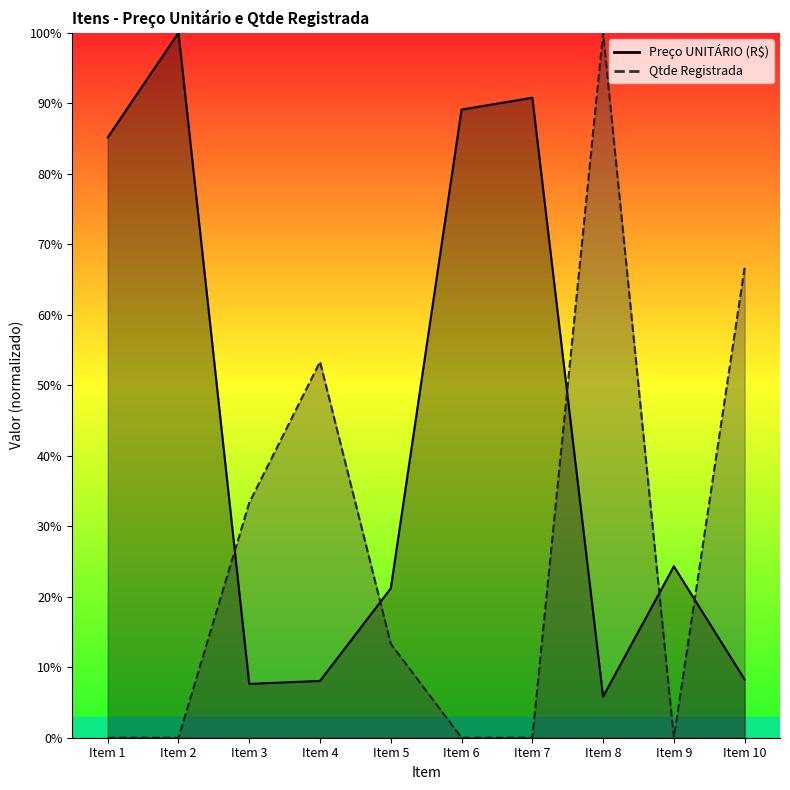

How many data points in Preço UNITÁRIO (R$) are less than 24?

5